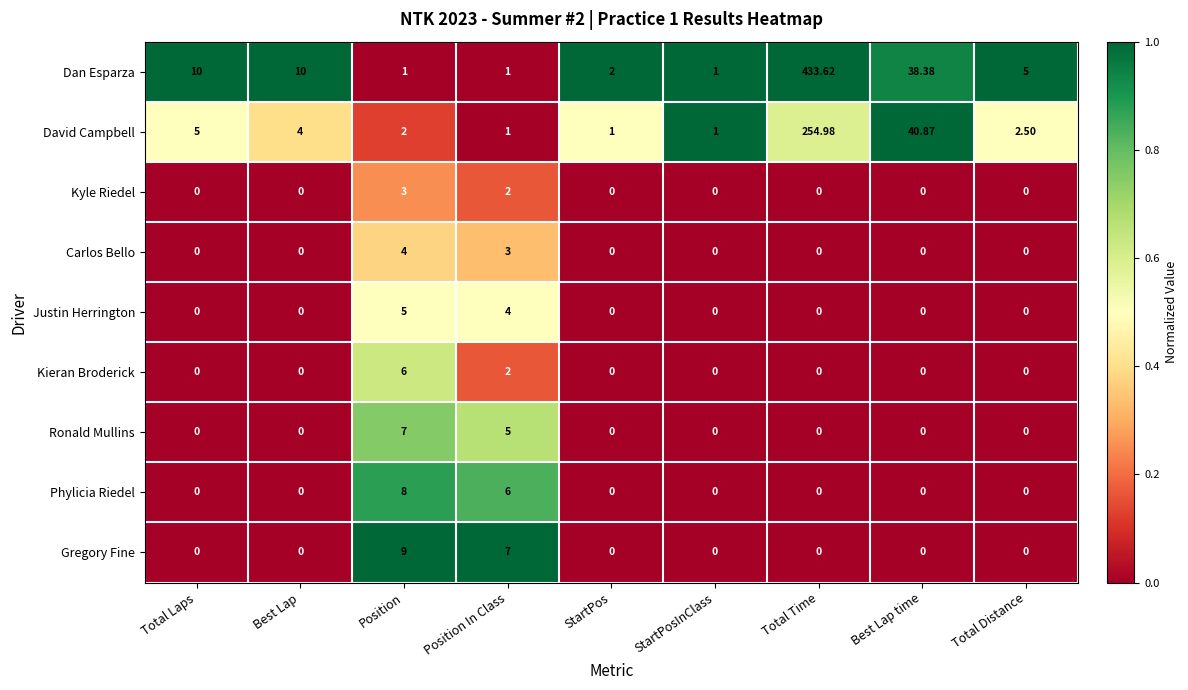

What is the difference between the highest and lowest values at Best Lap time?

40.9